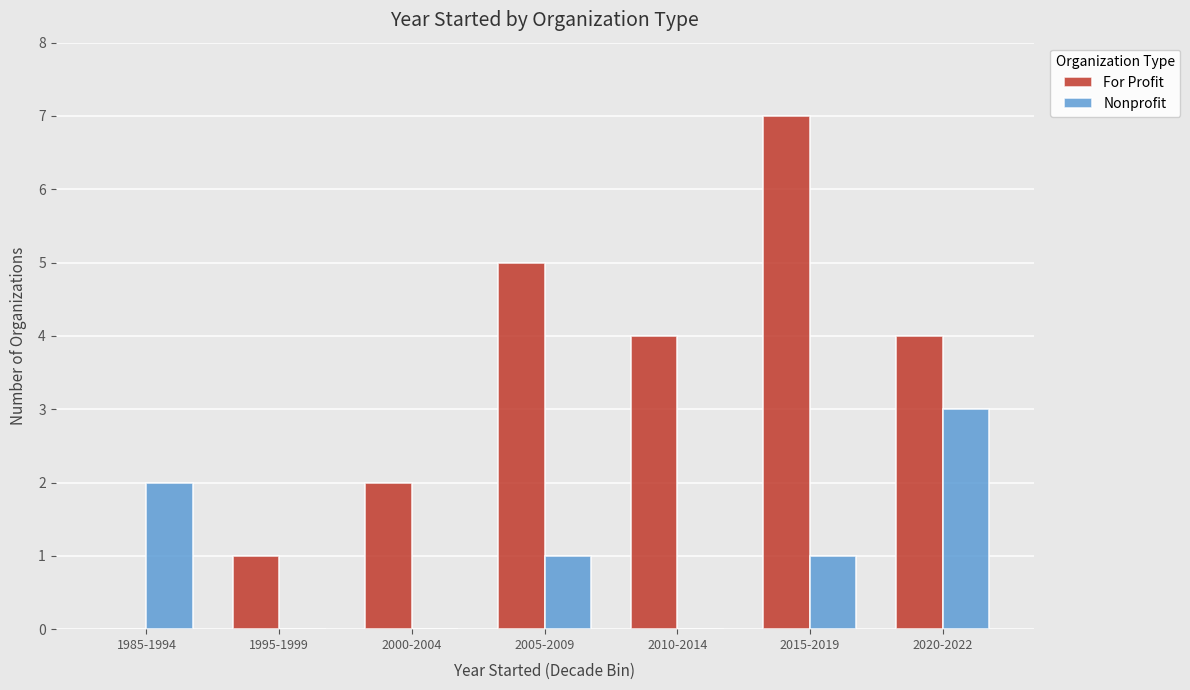

Is it true that Nonprofit equals 2 at 1985-1994?

True